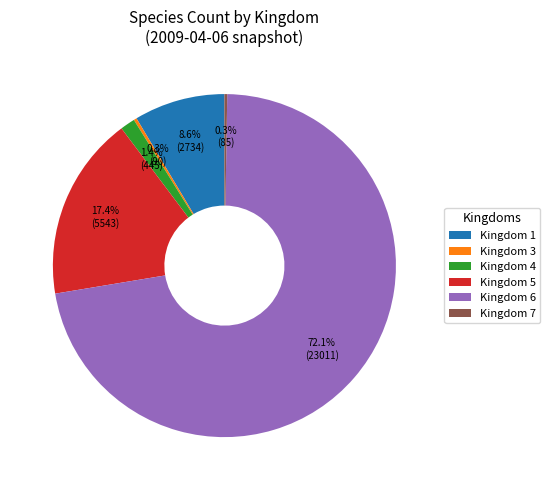

Is there any slice that represents more than half of the pie?

Yes